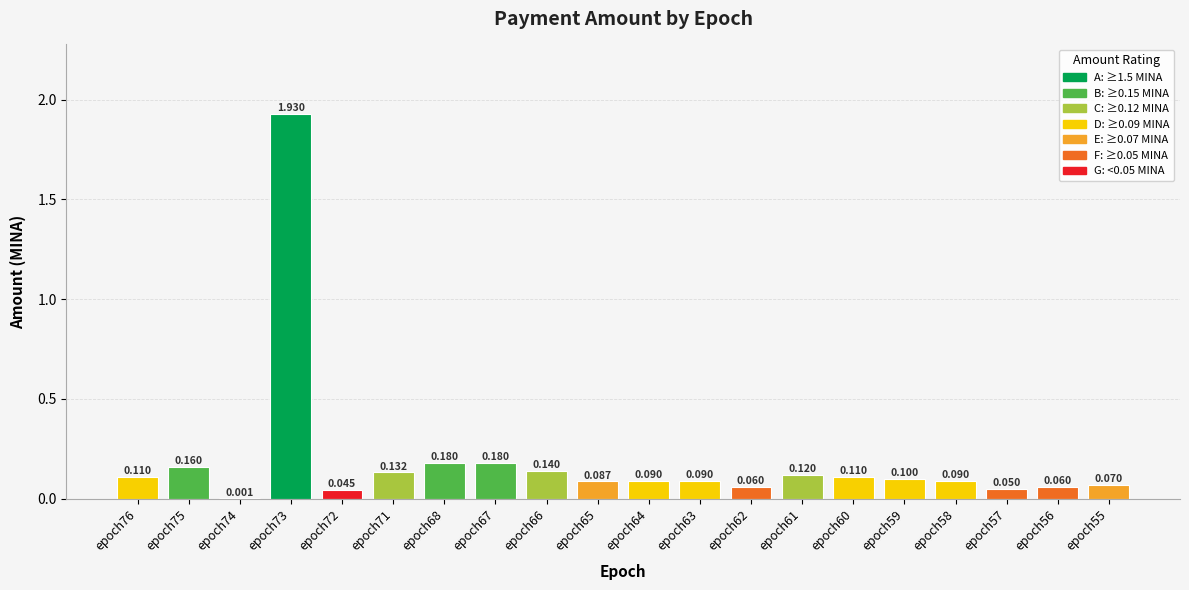

True or false: the data shows 0.0 at epoch76.

False